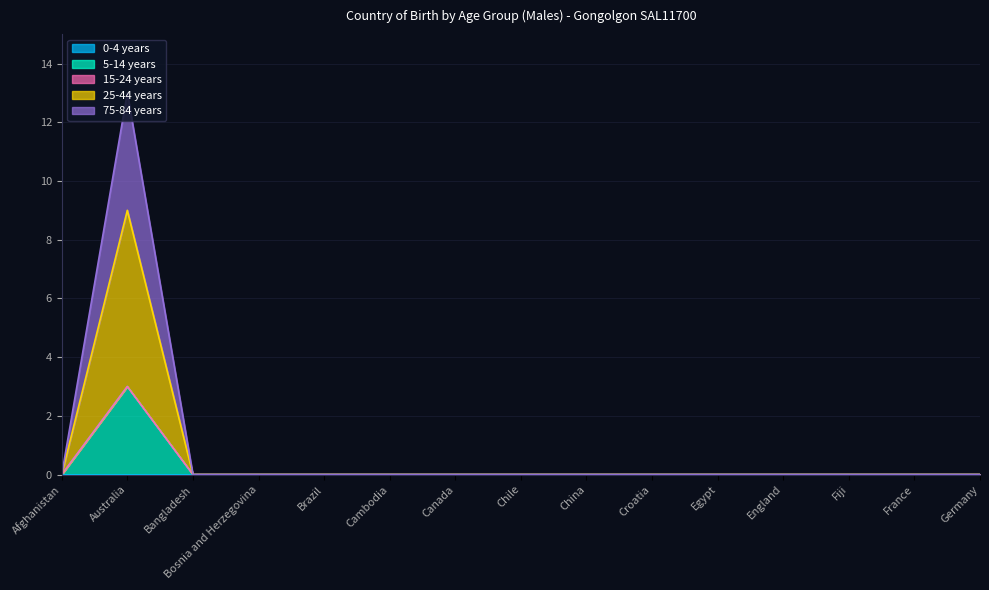

At which category is the sum across all series the highest?

Australia